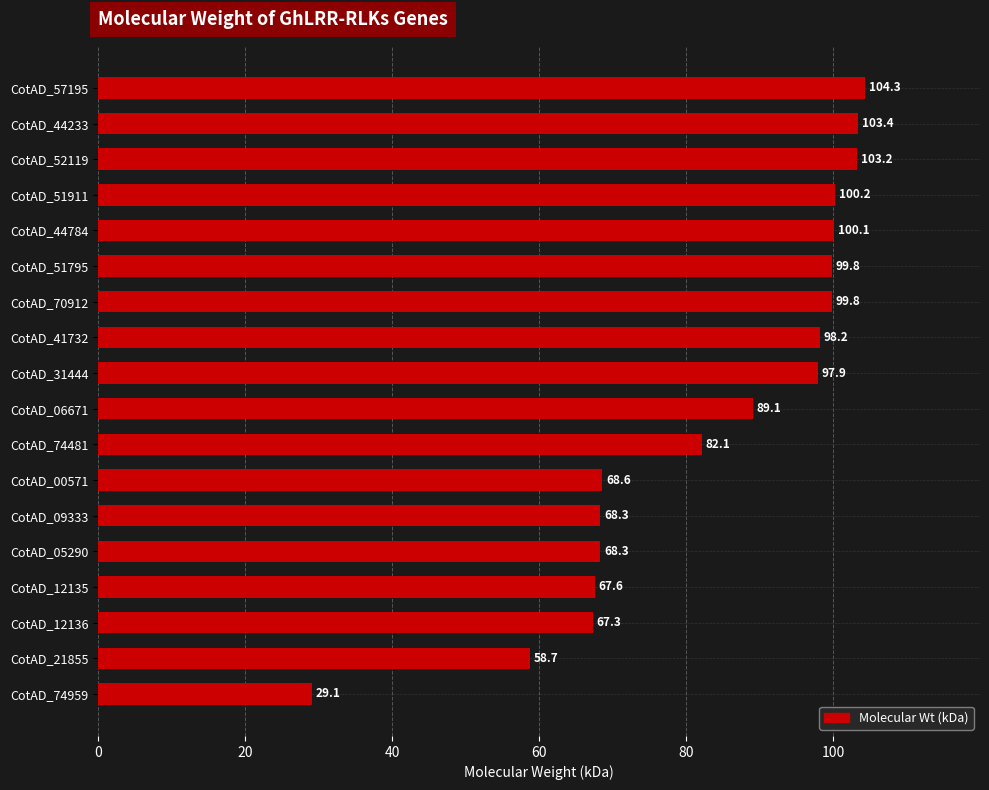

What is the maximum value shown in the chart?

104.3